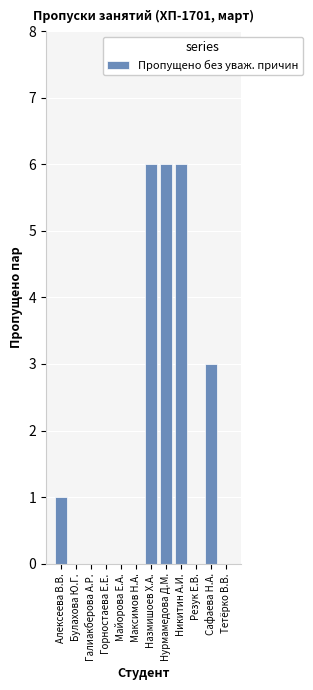

What is the maximum value shown in the chart?

6